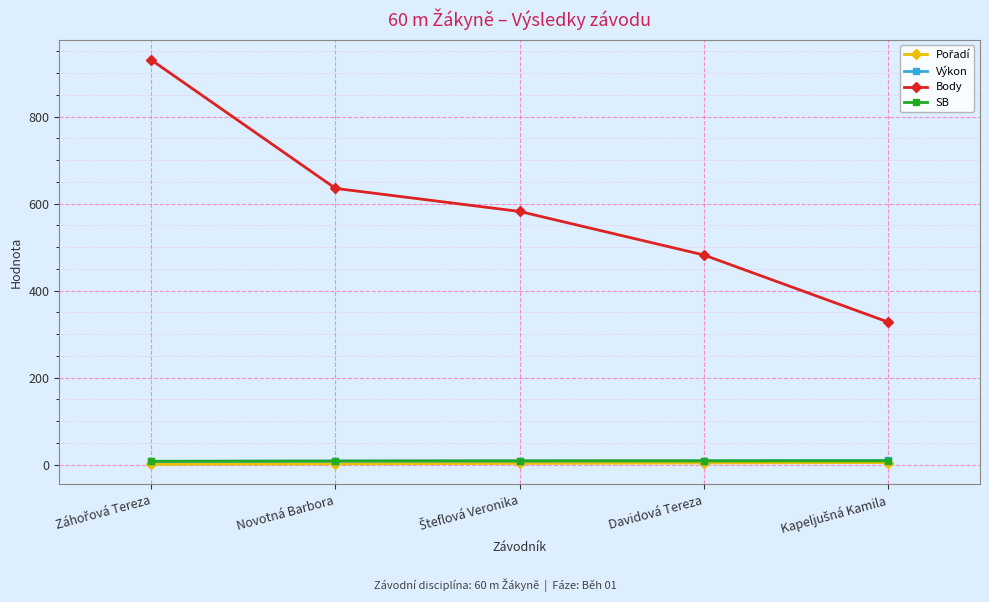

Which series has the largest range (max minus min)?

Body